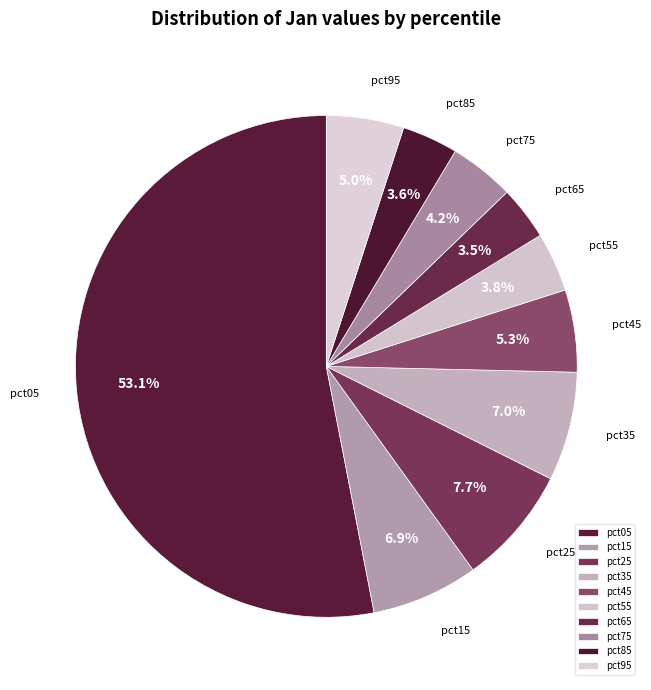

Does pct05 represent more than half of the total?

Yes